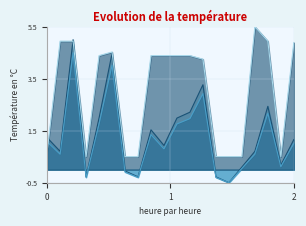

What is the difference between the highest and lowest values at 2?

3.9